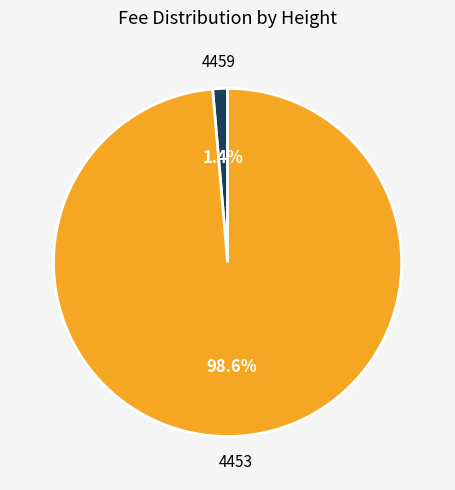

Count the number of slices in the pie.

2